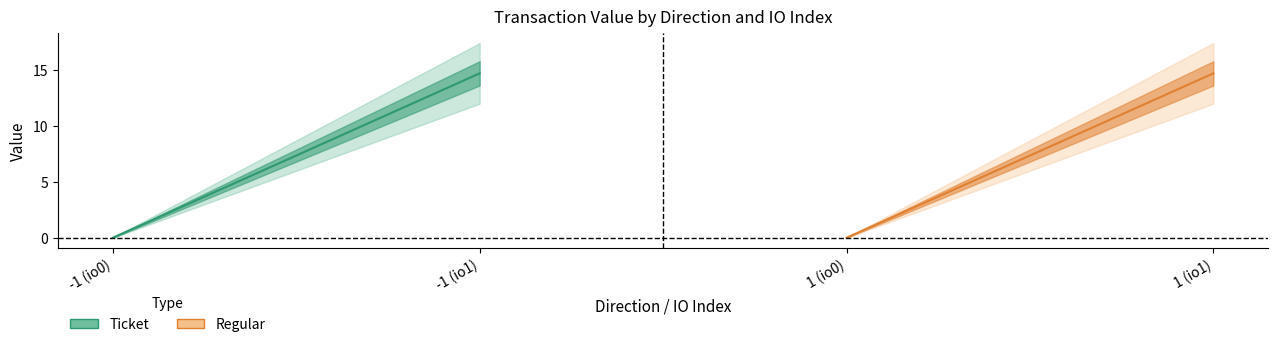

Which category has the lowest value in the value series?

-1